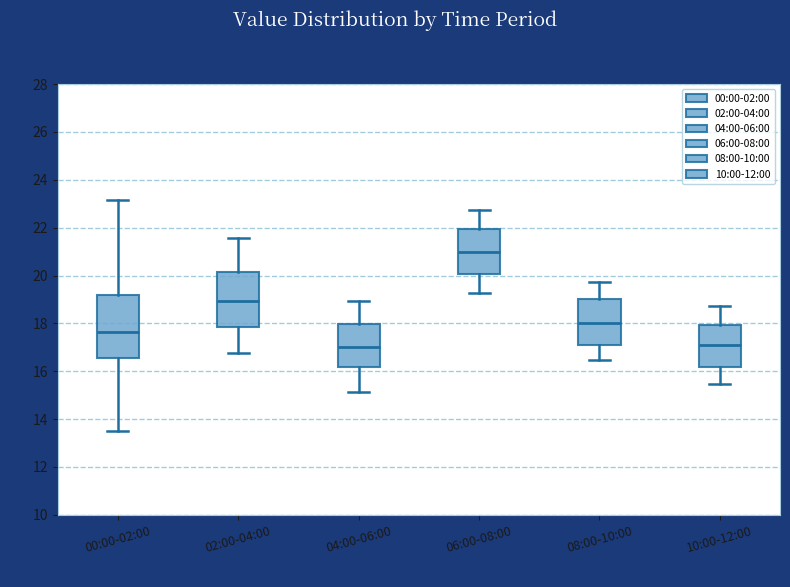

Where does the upper whisker of the box for 00:00-02:00 end on the y-axis? The values are not printed on the chart, so give them approximately, as read against the axis.

23.2